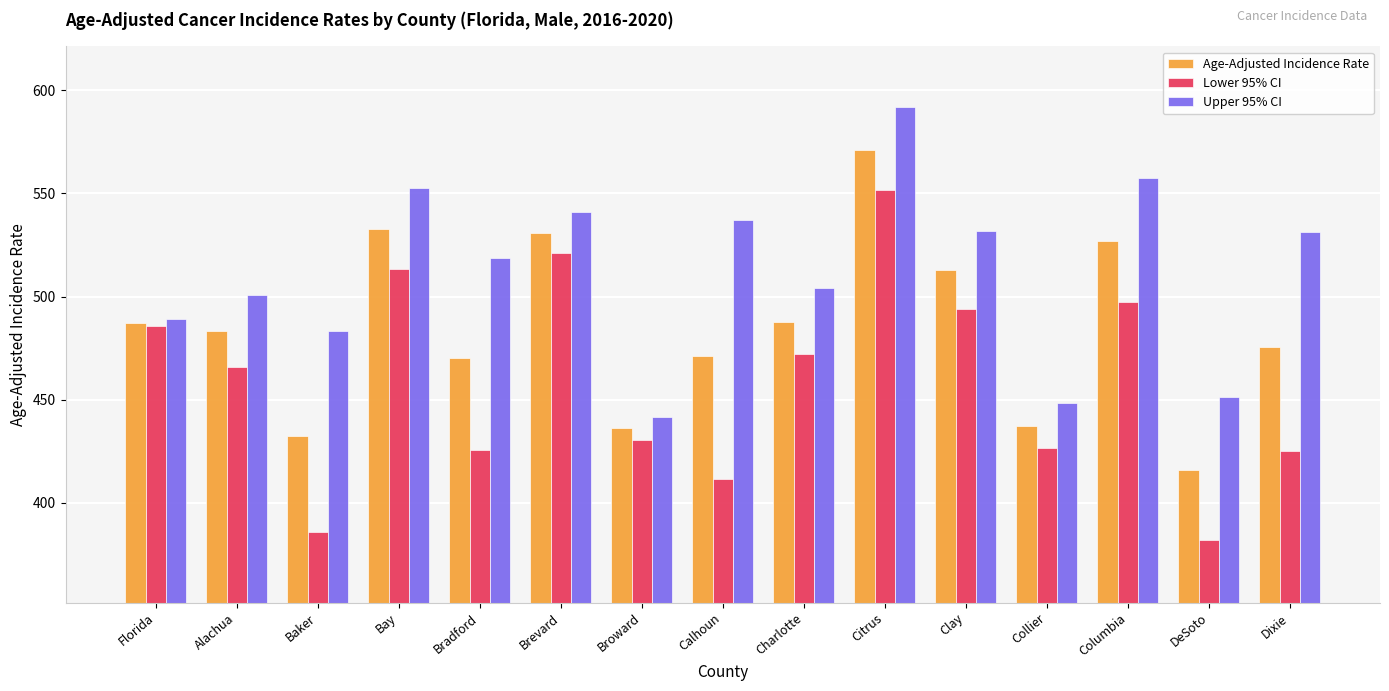

What is the total value across all series at Broward?

1308.7